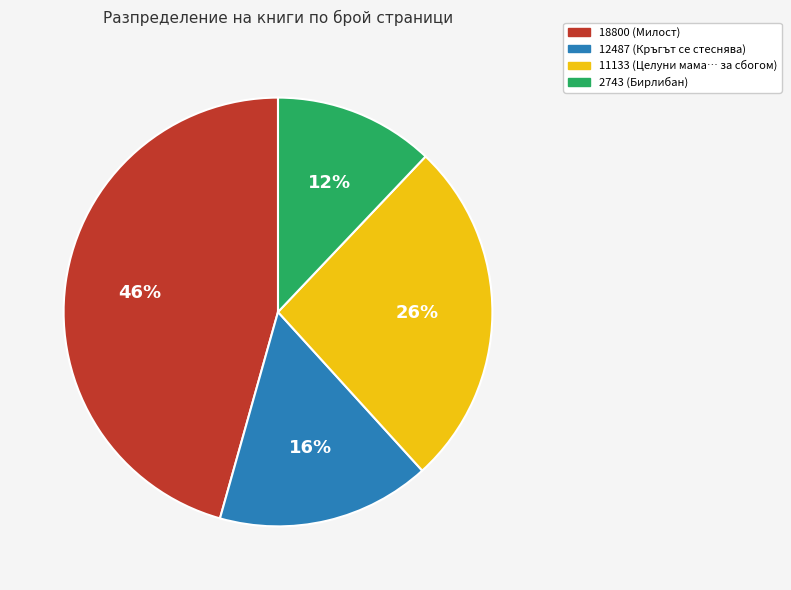

What percentage is the 12487 slice, to the nearest percent?

16%